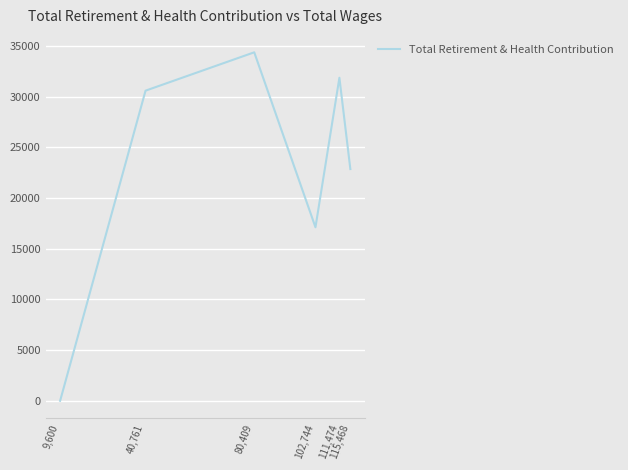

At which category does the data reach its first local valley?

102,744